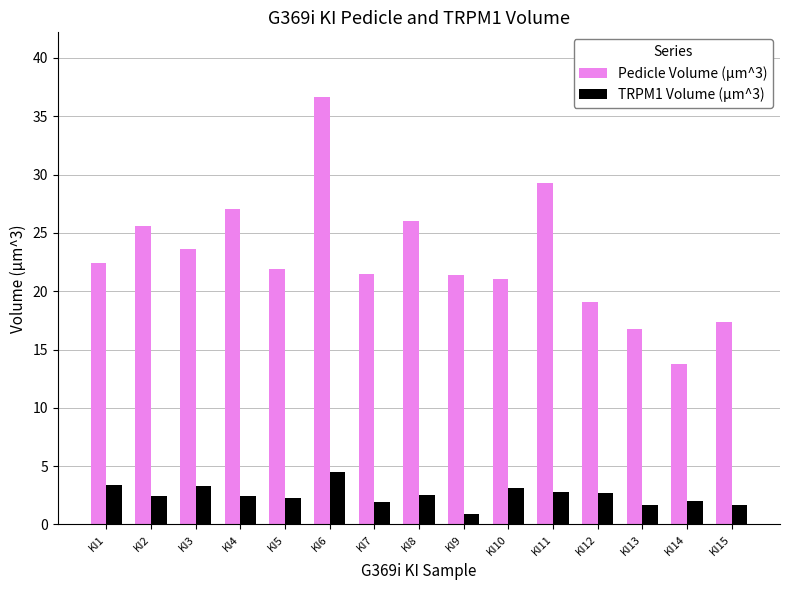

Which series changed the most between KI3 and KI11?

Pedicle Volume (µm^3)